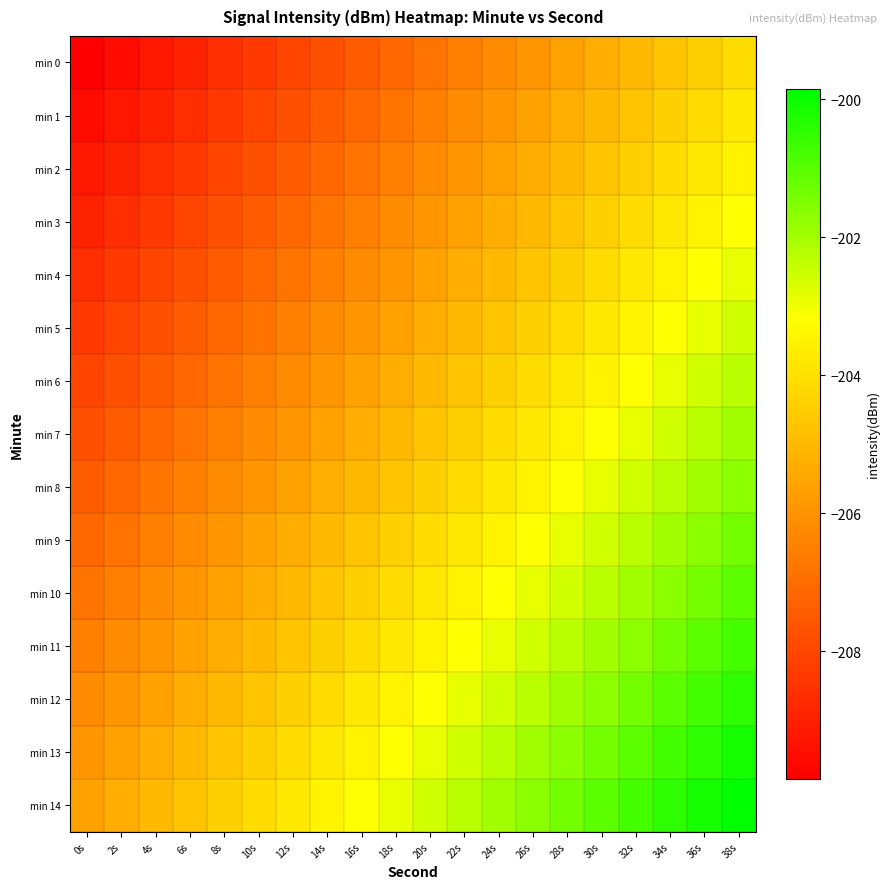

Which series has the largest total across all categories?

min 14